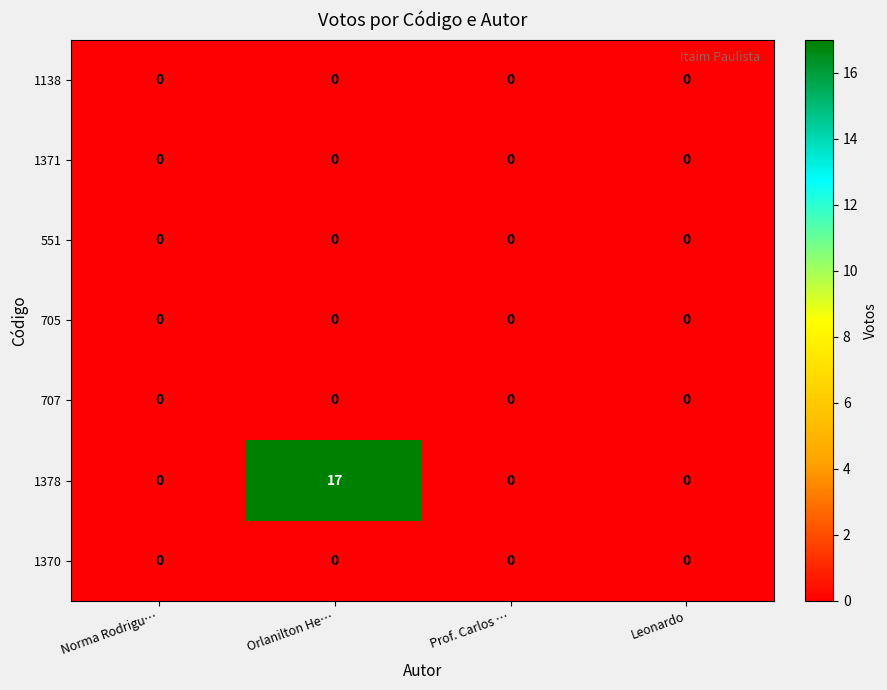

Which series changed the most between Orlanilton He… and Leonardo?

1378